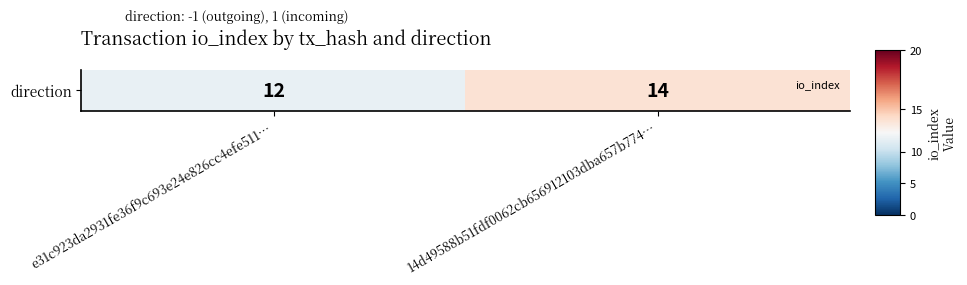

Which category has the lowest value across all series?

e31c923da2931fe36f9c693e24e826cc4efe511…